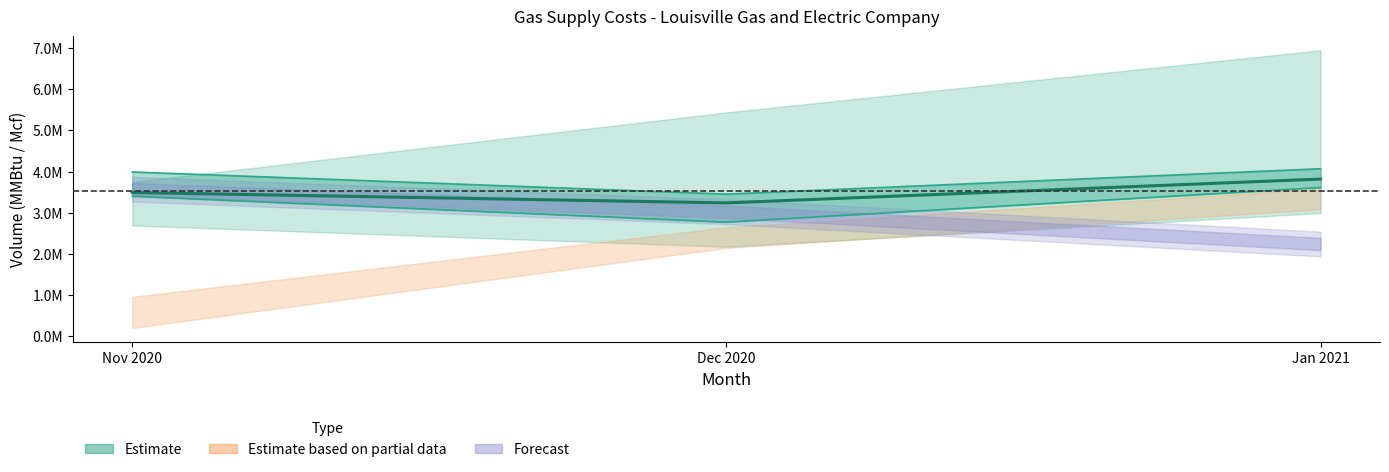

The value at Jan 2021 is 5572550. True or false?

False